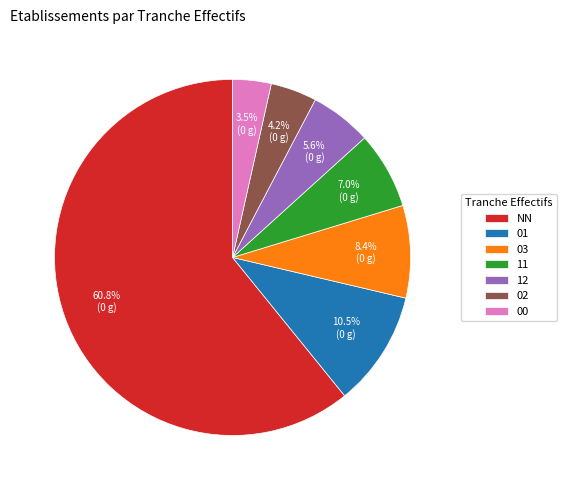

True or false: 00 accounts for 16% of the total.

False